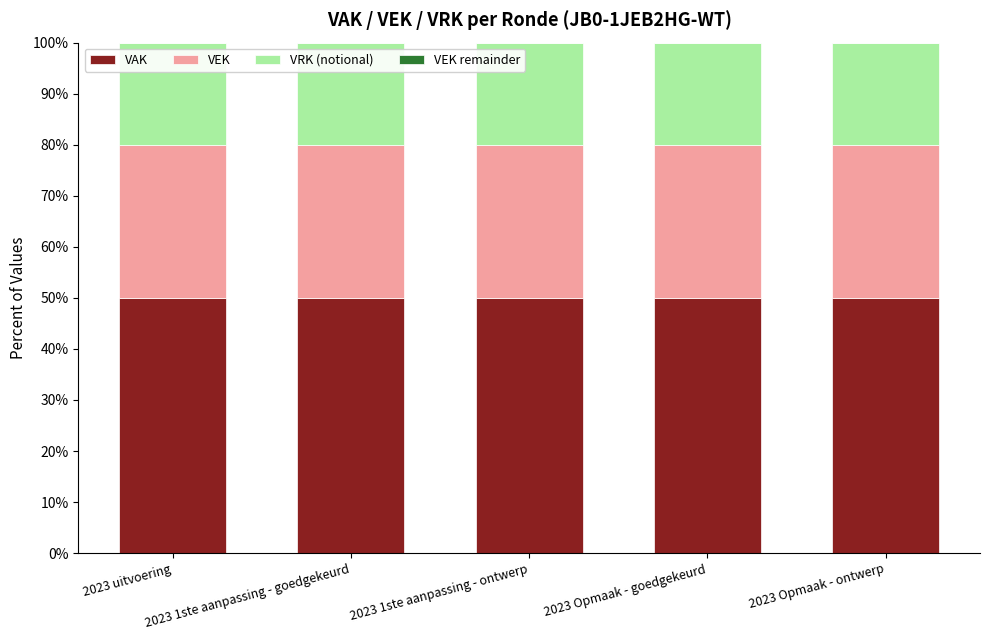

What is the minimum value for VAK?

50